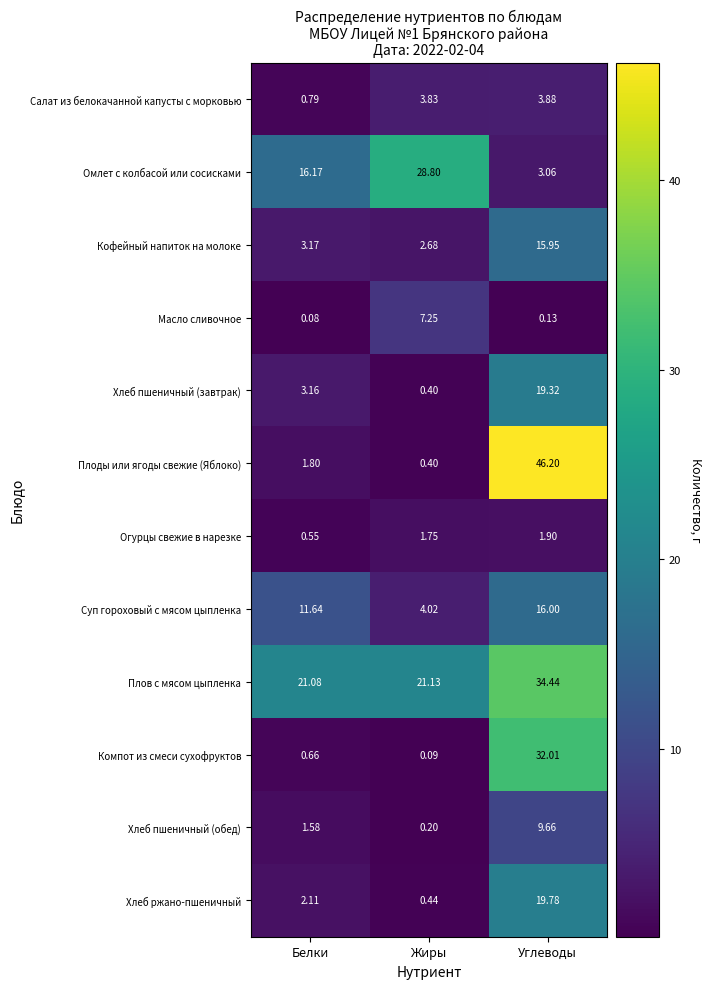

Between Жиры and Углеводы, which series saw the biggest shift?

Плоды или ягоды свежие (Яблоко)